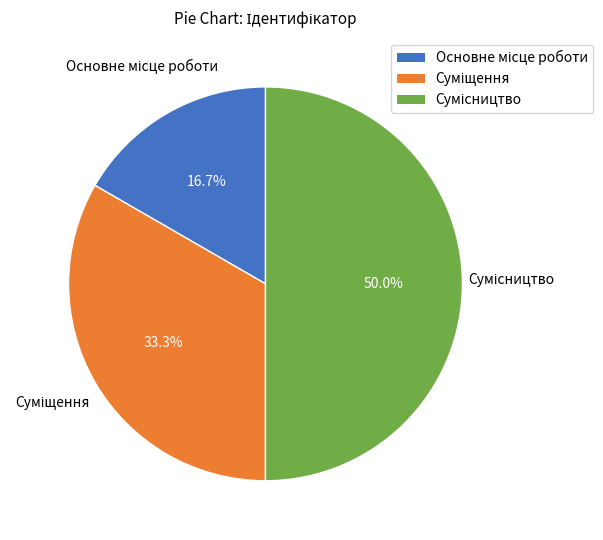

Rank the categories by value from highest to lowest.

Сумісництво, Суміщення, Основне місце роботи